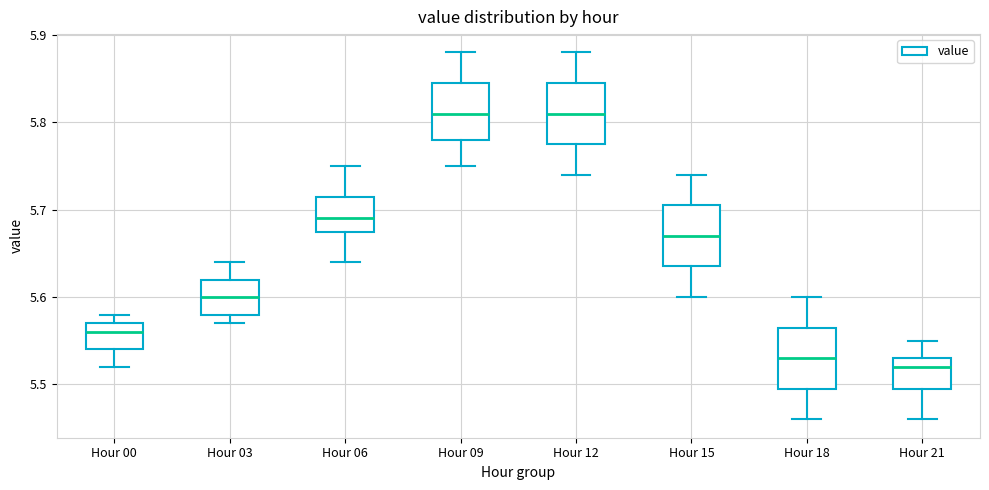

Reading left to right, transcribe this box plot: for each box, give where its median line is, the range the box spans, and where its two whiskers end, as read against the y-axis. The values are not printed on the chart, so give them approximately, as read against the axis.

Hour 00: median 5.56, box 5.54 to 5.57, whiskers 5.52 to 5.58
Hour 03: median 5.60, box 5.58 to 5.62, whiskers 5.57 to 5.64
Hour 06: median 5.69, box 5.68 to 5.72, whiskers 5.64 to 5.75
Hour 09: median 5.81, box 5.78 to 5.85, whiskers 5.75 to 5.88
Hour 12: median 5.81, box 5.78 to 5.85, whiskers 5.74 to 5.88
Hour 15: median 5.67, box 5.64 to 5.71, whiskers 5.60 to 5.74
Hour 18: median 5.53, box 5.50 to 5.57, whiskers 5.46 to 5.60
Hour 21: median 5.52, box 5.50 to 5.53, whiskers 5.46 to 5.55